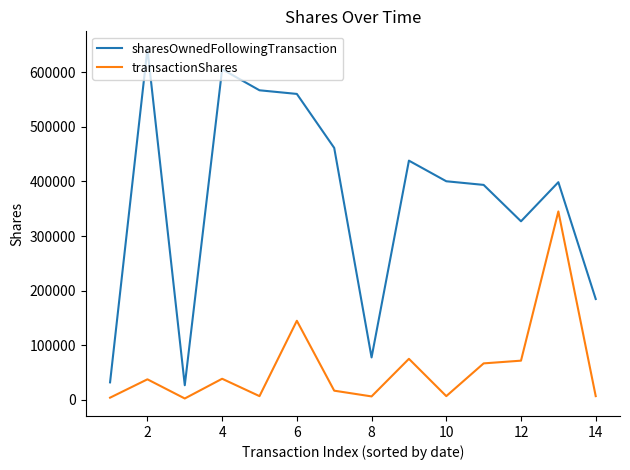

Which series has the widest spread of values?

sharesOwnedFollowingTransaction